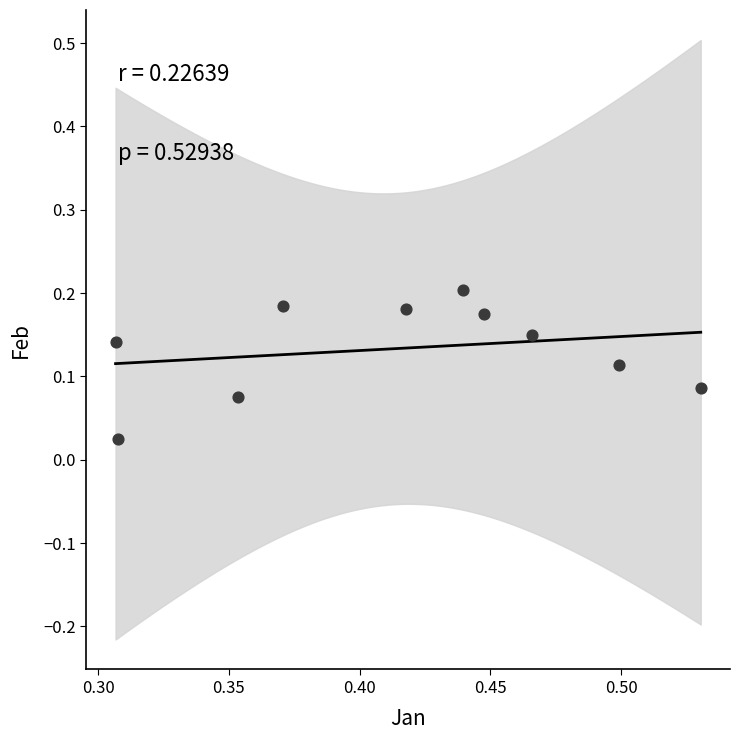

What is the average X value?

0.4